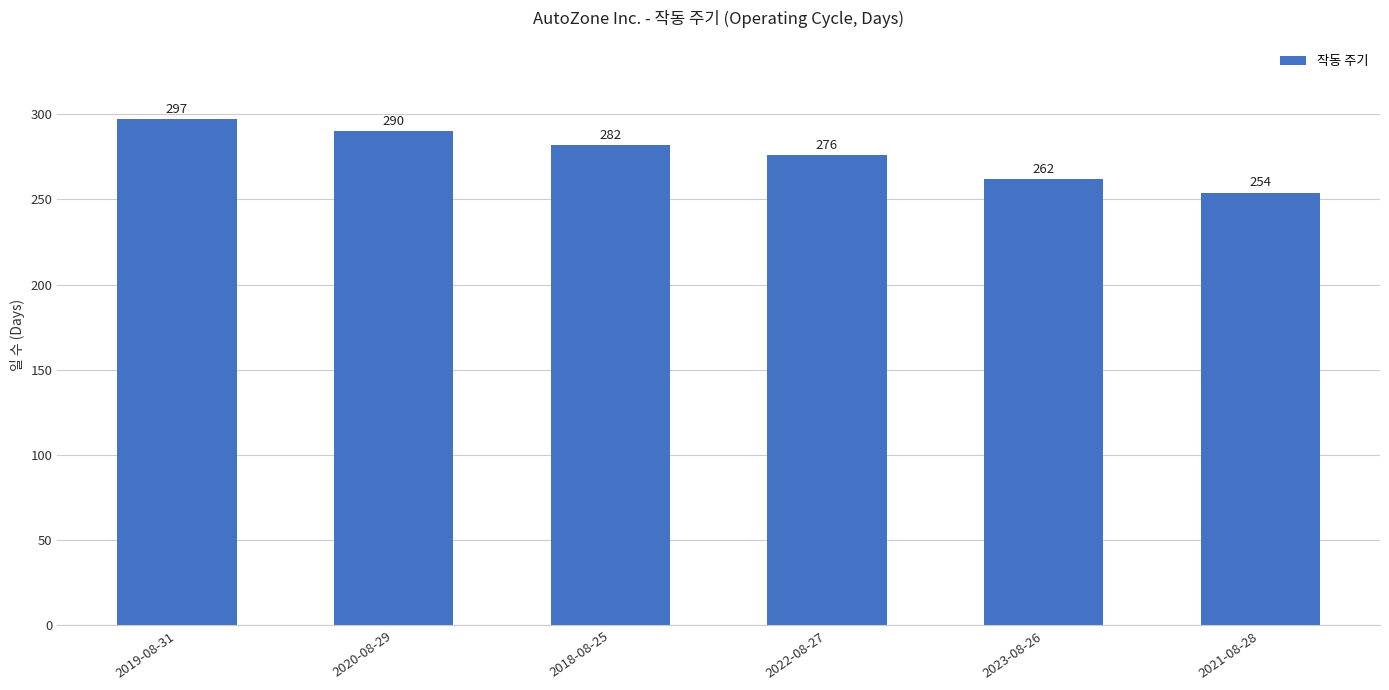

The chart shows a value of 400 at 2022-08-27. True or false?

False